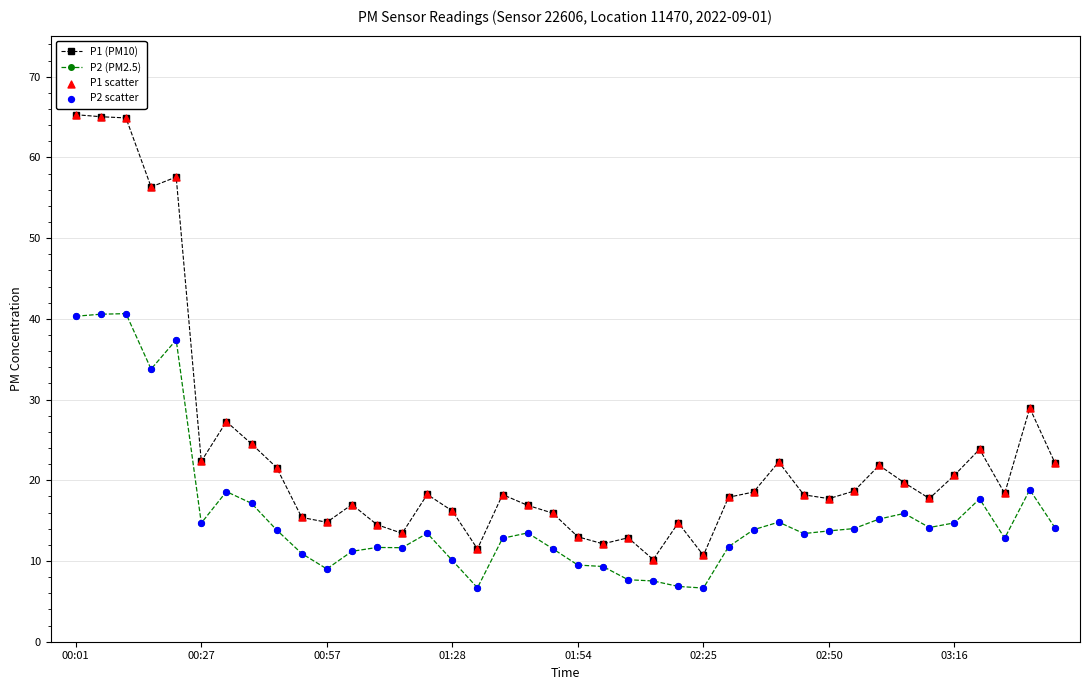

Which series has the widest spread of values?

P1 (PM10)